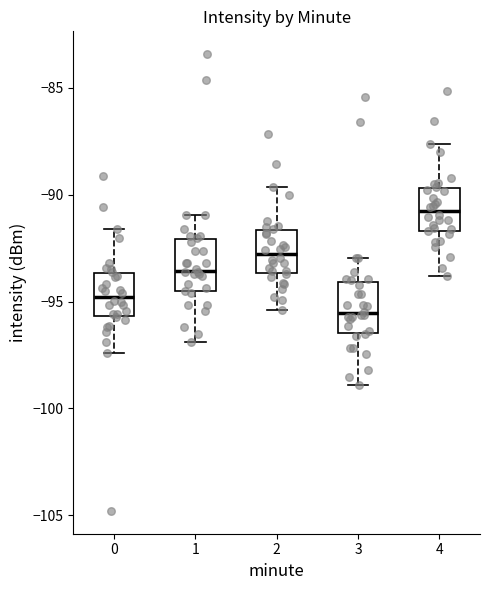

Reading left to right, transcribe this box plot: for each box, give where its median line is, the range the box spans, and where its two whiskers end, as read against the y-axis. The values are not printed on the chart, so give them approximately, as read against the axis.

0: median -95.0, box -95.5 to -93.5, whiskers -97.5 to -91.5
1: median -93.5, box -94.5 to -92.0, whiskers -97.0 to -91.0
2: median -93.0, box -93.5 to -91.5, whiskers -95.5 to -89.5
3: median -95.5, box -96.5 to -94.0, whiskers -99.0 to -93.0
4: median -91.0, box -91.5 to -89.5, whiskers -94.0 to -87.5